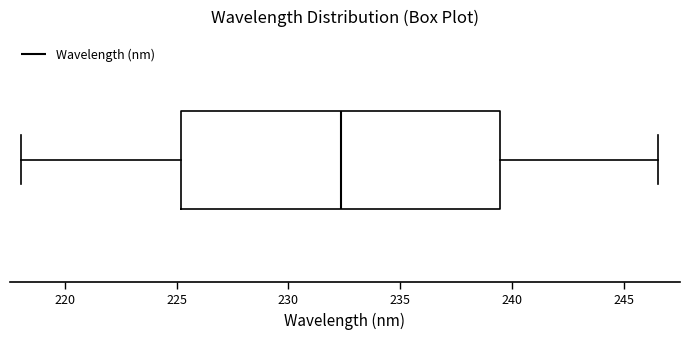

Read this box plot against the x-axis: the position of the median line, the range covered by the box, and the ends of both whiskers. The values are not printed on the chart, so give them approximately, as read against the axis.

median 232.5, box 225.0 to 239.5, whiskers 218.0 to 246.5